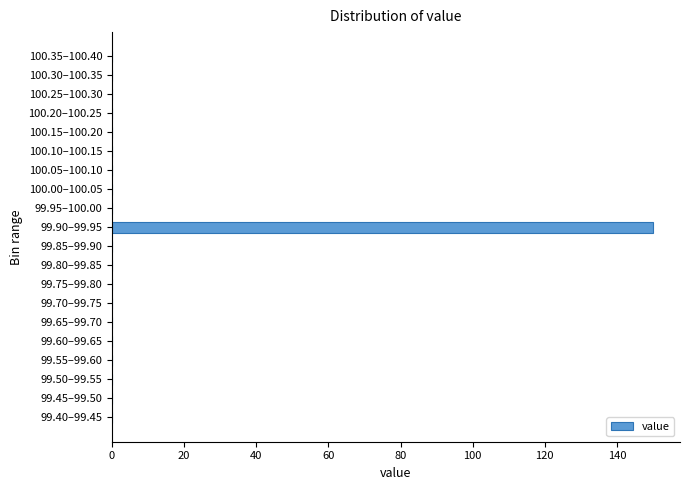

Reading top to bottom, what are all the values shown in this chart?

100.35–100.40=0	100.30–100.35=0	100.25–100.30=0	100.20–100.25=0	100.15–100.20=0	100.10–100.15=0	100.05–100.10=0	100.00–100.05=0	99.95–100.00=0	99.90–99.95=150	99.85–99.90=0	99.80–99.85=0	99.75–99.80=0	99.70–99.75=0	99.65–99.70=0	99.60–99.65=0	99.55–99.60=0	99.50–99.55=0	99.45–99.50=0	99.40–99.45=0